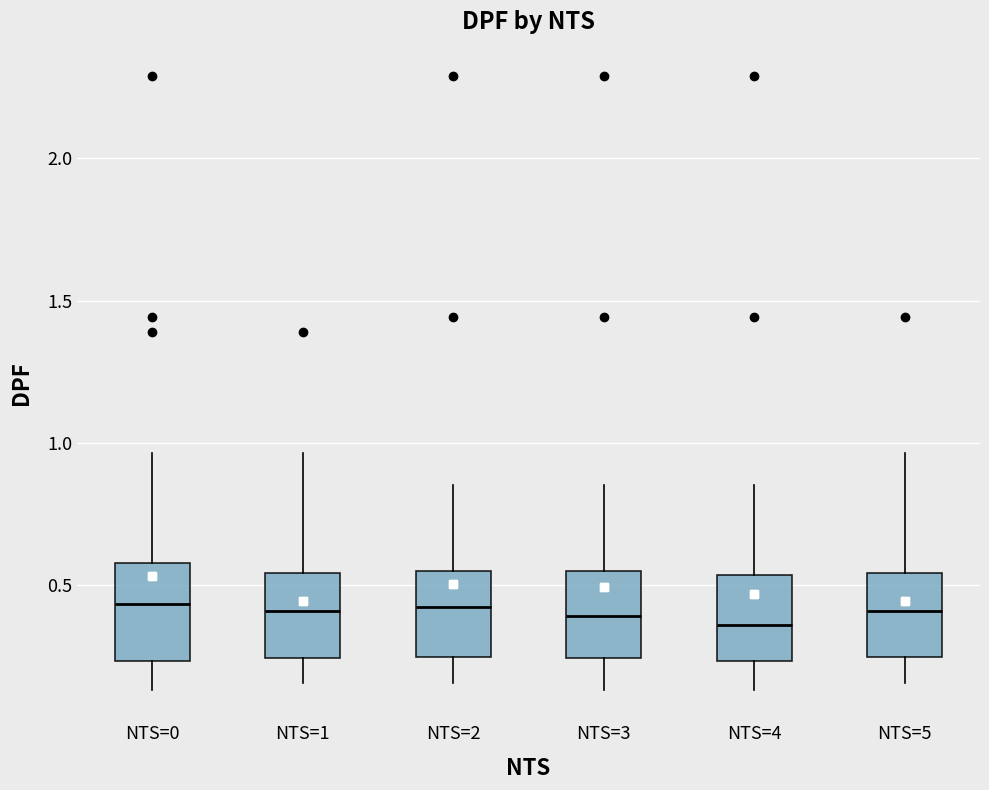

Reading left to right, read every box against the y-axis: the position of its median line, the range the box covers, and the ends of its whiskers. The values are not printed on the chart, so give them approximately, as read against the axis.

NTS=0: median 0.45, box 0.25 to 0.60, whiskers 0.15 to 0.95
NTS=1: median 0.40, box 0.25 to 0.55, whiskers 0.15 to 0.95
NTS=2: median 0.40, box 0.25 to 0.55, whiskers 0.15 to 0.85
NTS=3: median 0.40, box 0.25 to 0.55, whiskers 0.15 to 0.85
NTS=4: median 0.35, box 0.25 to 0.55, whiskers 0.15 to 0.85
NTS=5: median 0.40, box 0.25 to 0.55, whiskers 0.15 to 0.95